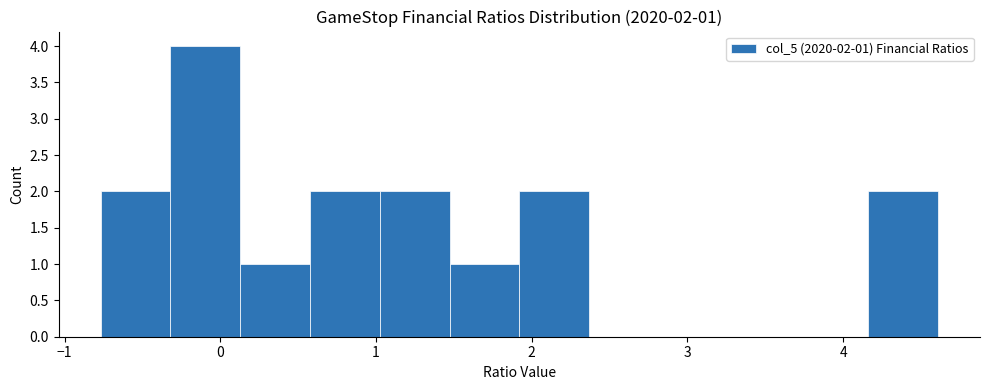

Over which range of the x-axis is the bar tallest?

-0.3 to 0.1